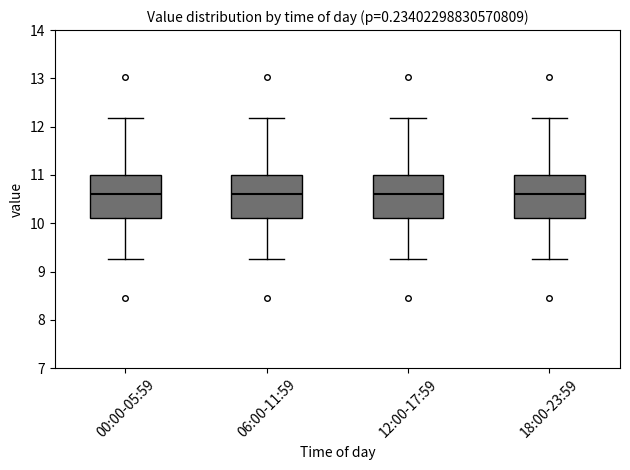

Where does the lower whisker of the box for 00:00-05:59 end on the y-axis? The values are not printed on the chart, so give them approximately, as read against the axis.

9.3